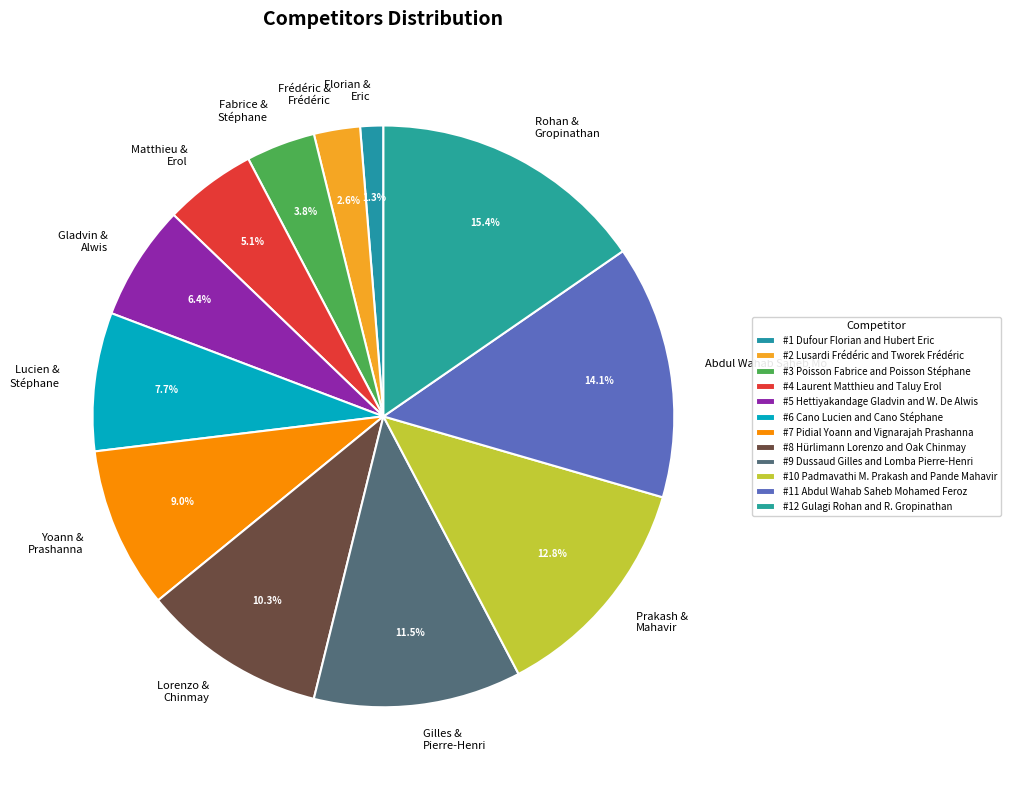

How many segments does this pie chart have?

12